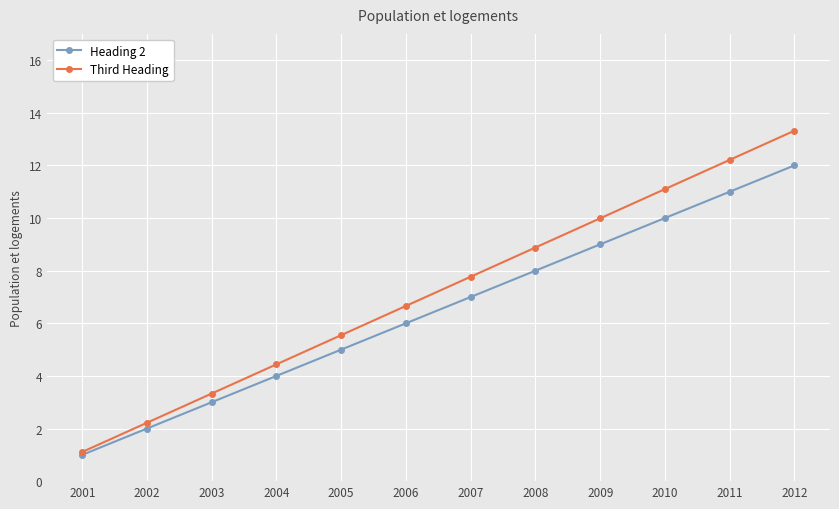

Does the chart display data point markers on the line(s)?

Yes